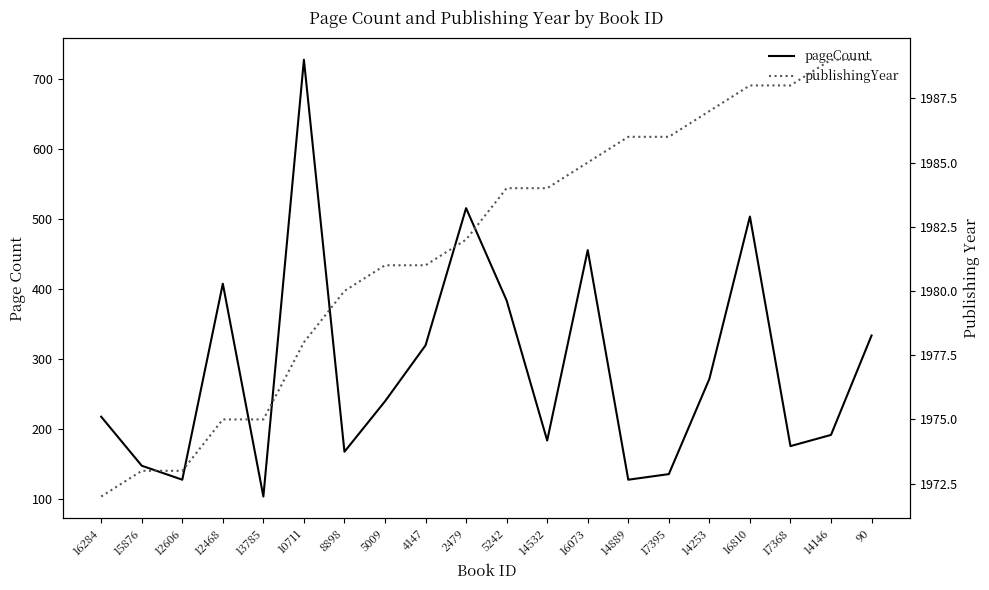

What position from the right is 16073?

8